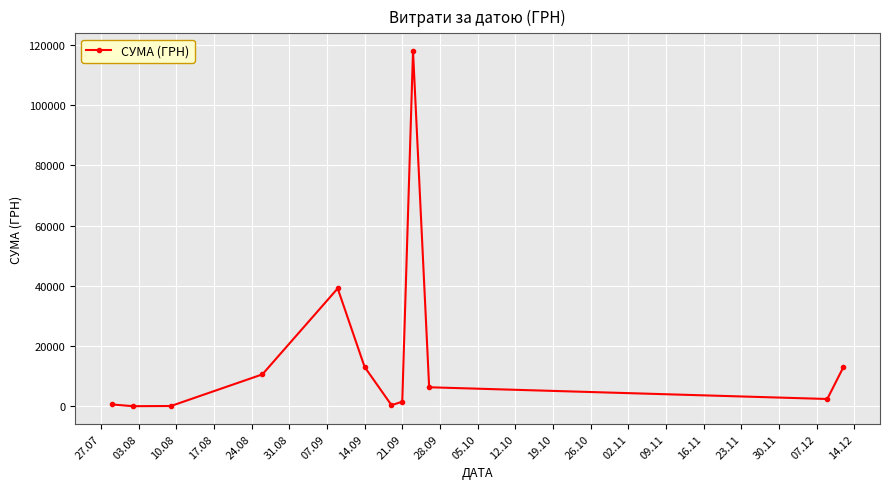

True or false: the data has more than 1 interior local peaks.

True